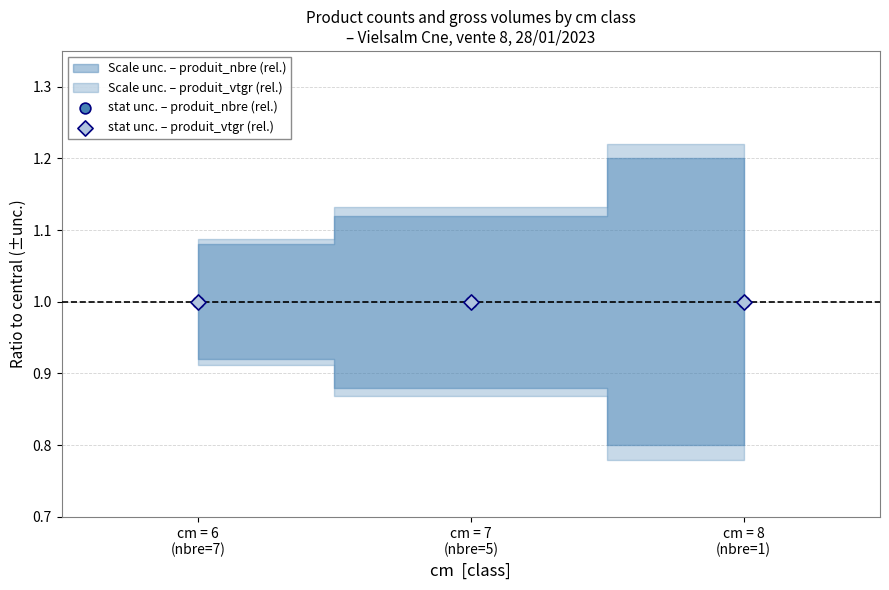

At which category is the sum across all series the highest?

cm=6